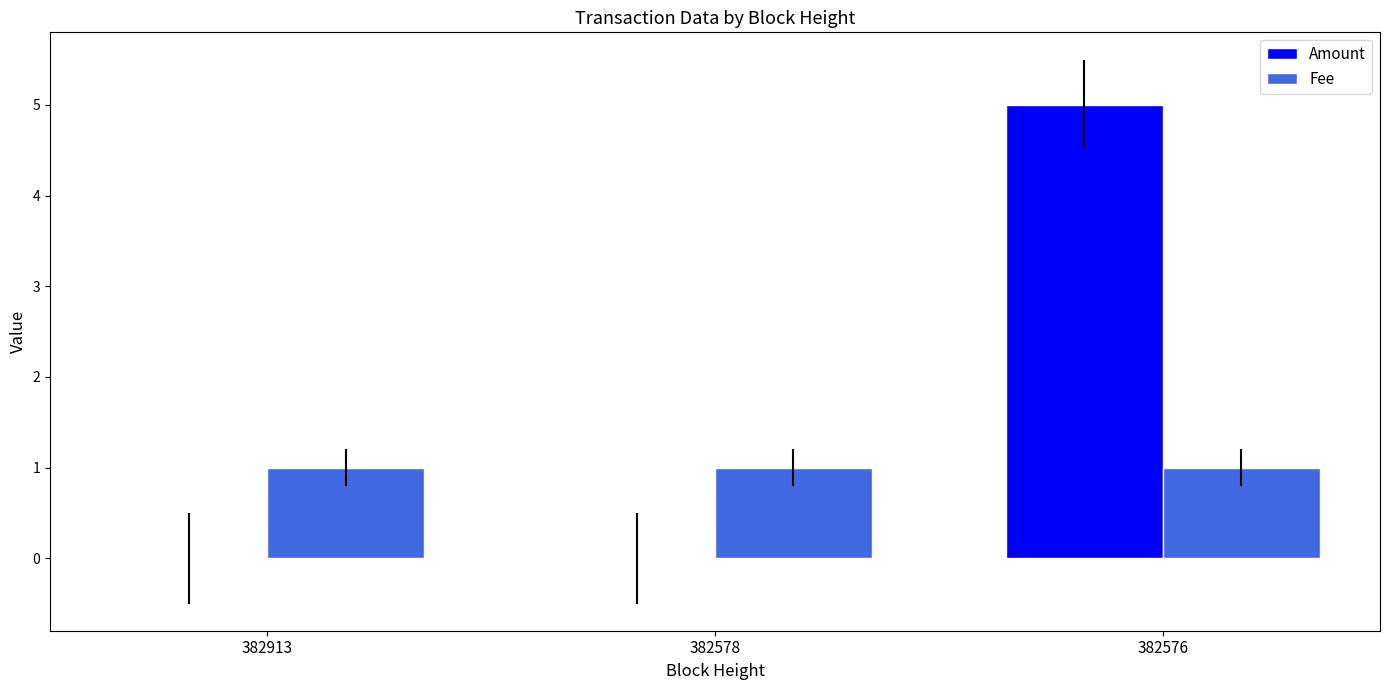

What is the highest value of the Fee series?

1